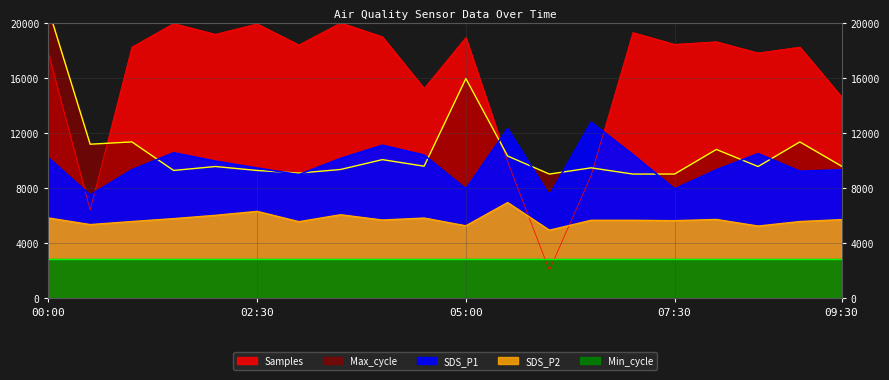

True or false: Max_cycle has a value of 9334.0 at 03:30.

True